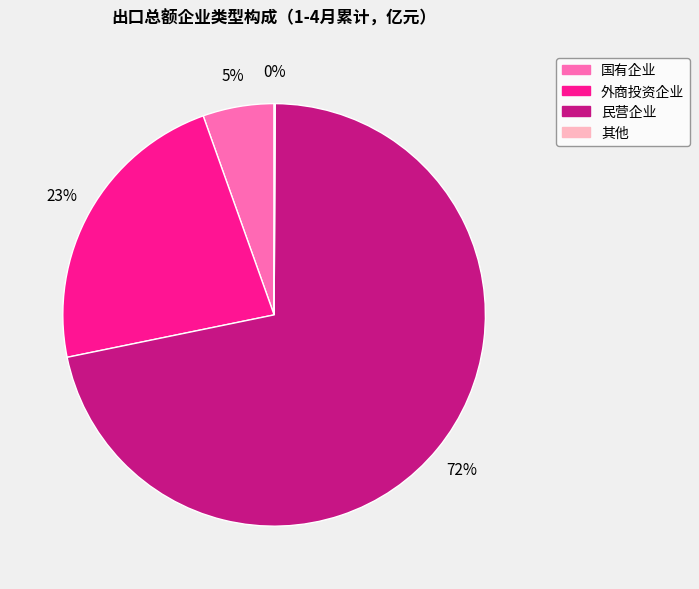

Between 国有企业 and 外商投资企业, which is larger?

外商投资企业